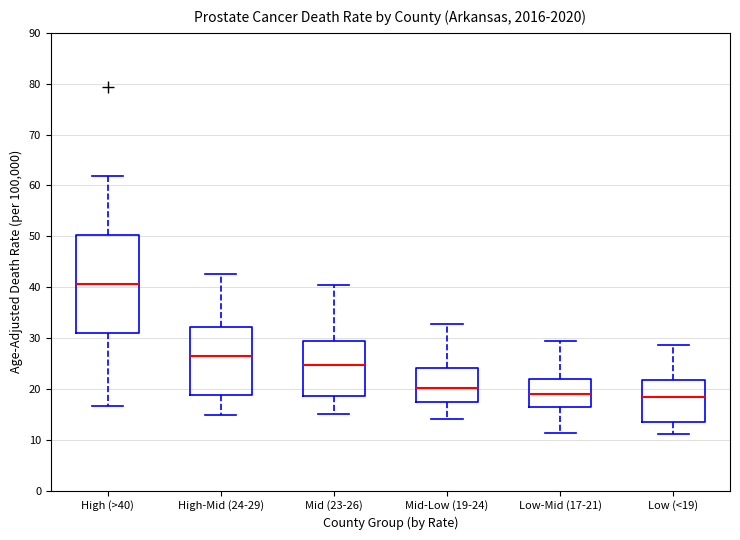

Reading left to right, read every box against the y-axis: the position of its median line, the range the box covers, and the ends of its whiskers. The values are not printed on the chart, so give them approximately, as read against the axis.

High (>40): median 41, box 31 to 50, whiskers 17 to 62
High-Mid (24-29): median 26, box 19 to 32, whiskers 15 to 43
Mid (23-26): median 25, box 19 to 29, whiskers 15 to 41
Mid-Low (19-24): median 20, box 17 to 24, whiskers 14 to 33
Low-Mid (17-21): median 19, box 16 to 22, whiskers 11 to 30
Low (<19): median 18, box 13 to 22, whiskers 11 to 29